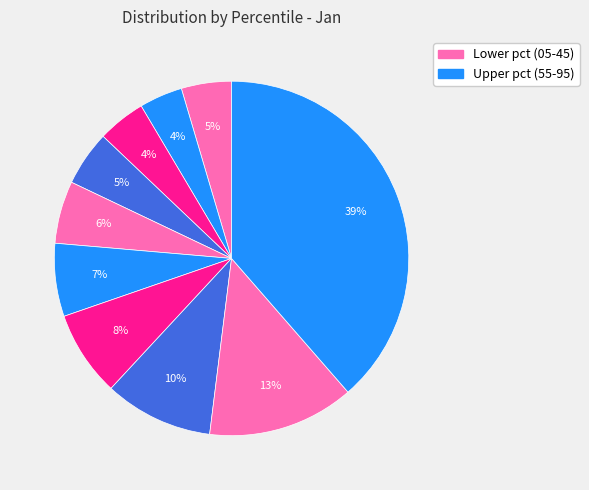

How many slices are in this pie chart?

10